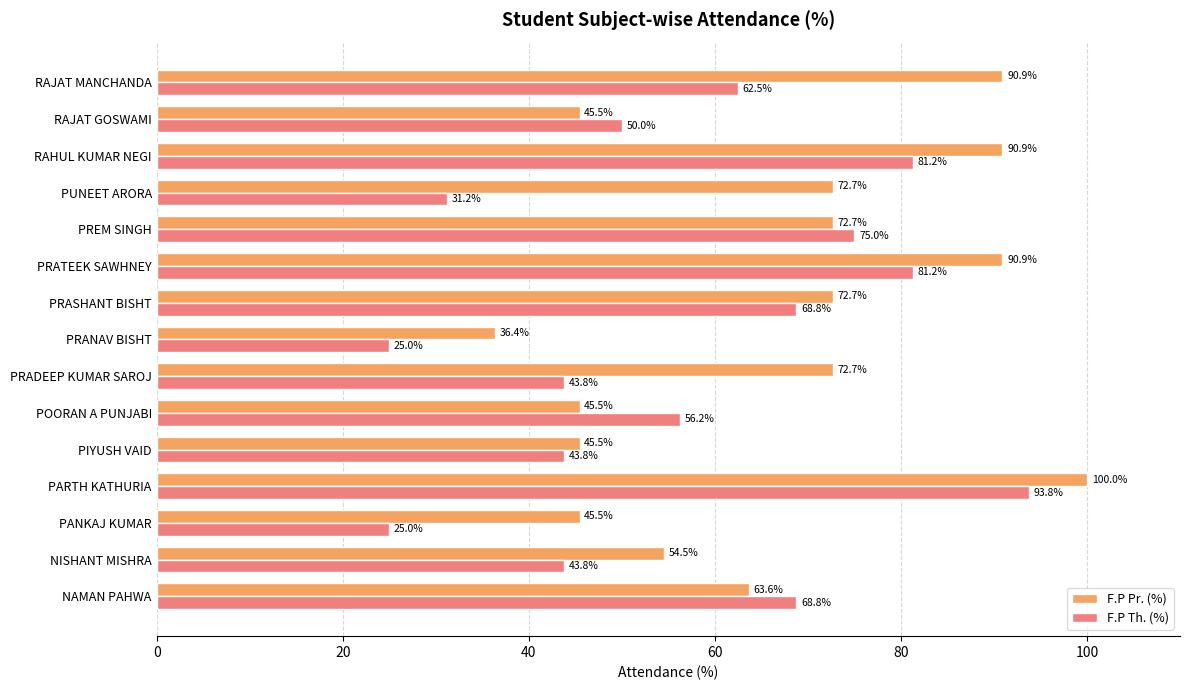

What is the difference between the maximum and minimum values in the F.P Pr. (%) series?

63.6